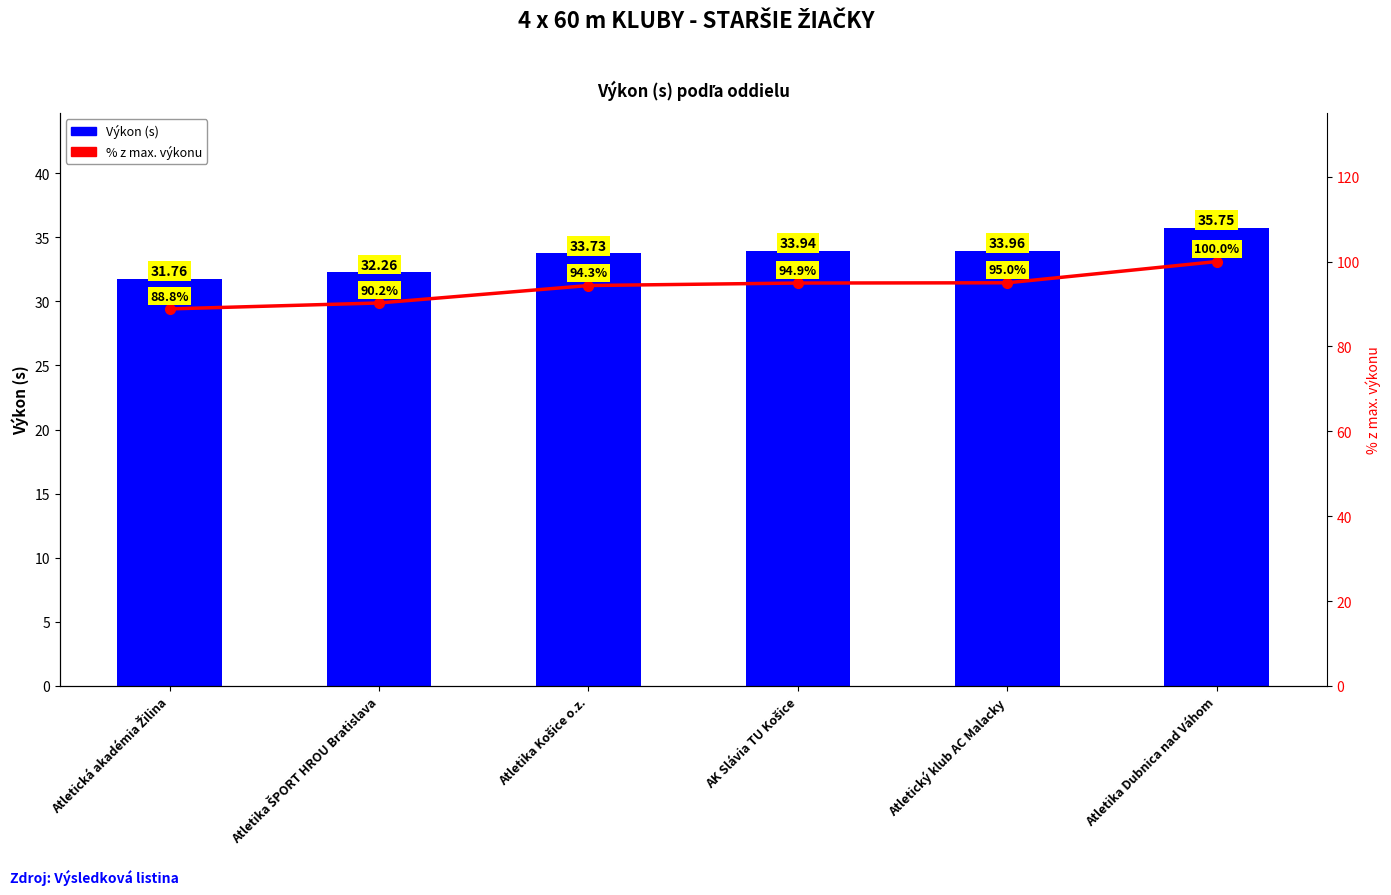

What is the difference between the maximum and minimum values in the Výkon series?

4.0